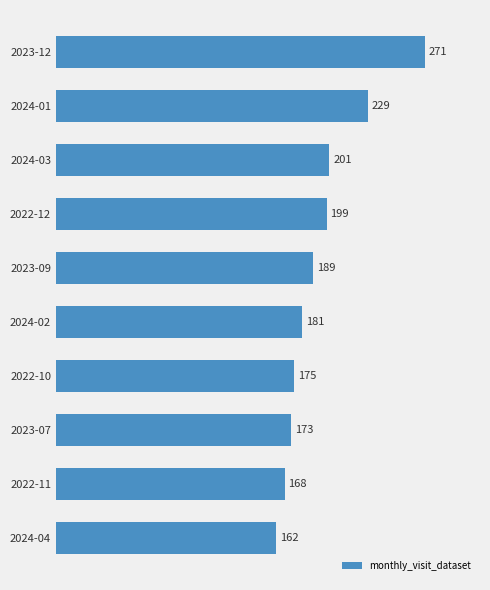

What is the minimum value shown in the chart?

162